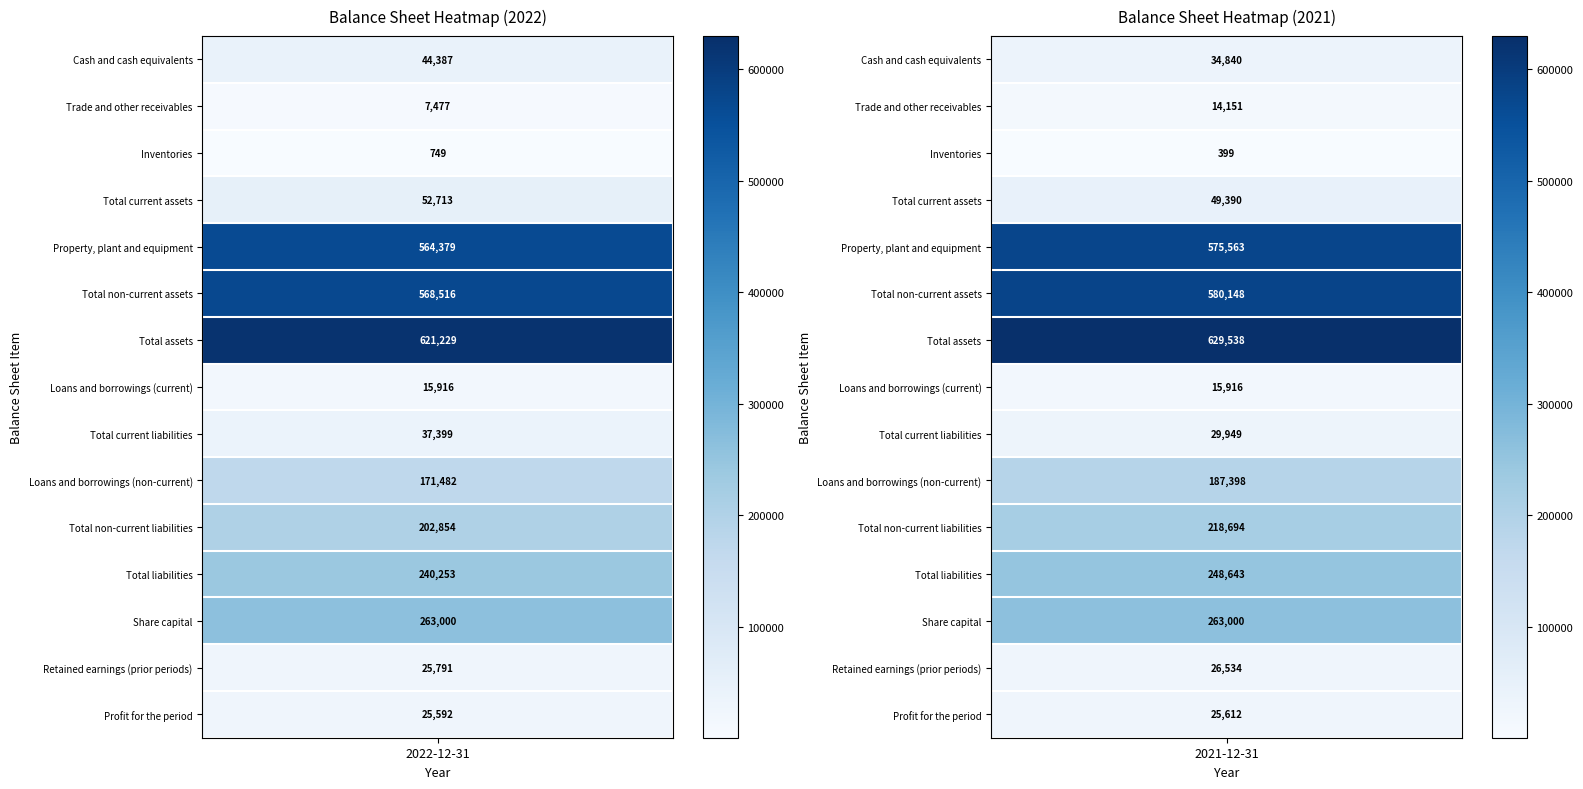

Reading left to right, transcribe all the data shown in this chart.

Cash and cash equivalents: 44387	34840
Trade and other receivables: 7477	14151
Inventories: 749	399
Total current assets: 52713	49390
Property, plant and equipment: 564379	575563
Total non-current assets: 568516	580148
Total assets: 621229	629538
Loans and borrowings (current): 15916	15916
Total current liabilities: 37399	29949
Loans and borrowings (non-current): 171482	187398
Total non-current liabilities: 202854	218694
Total liabilities: 240253	248643
Share capital: 263000	263000
Retained earnings (prior periods): 25791	26534
Profit for the period: 25592	25612